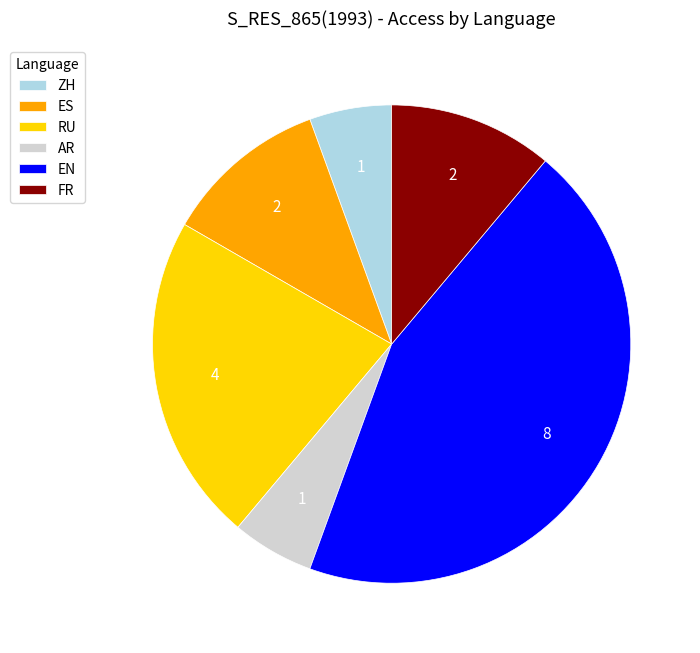

How many slices are in this pie chart?

6